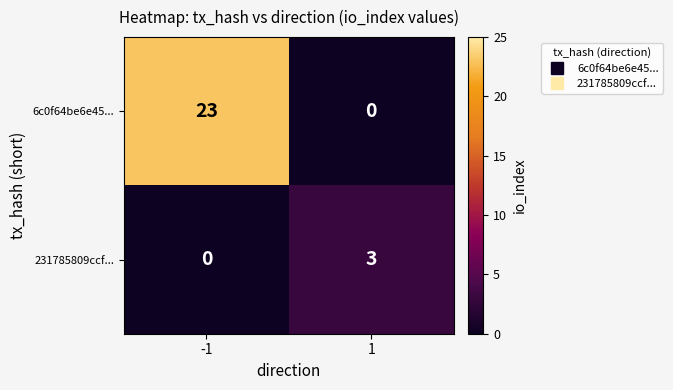

The value of 231785809ccf... at 1 is 2. True or false?

False